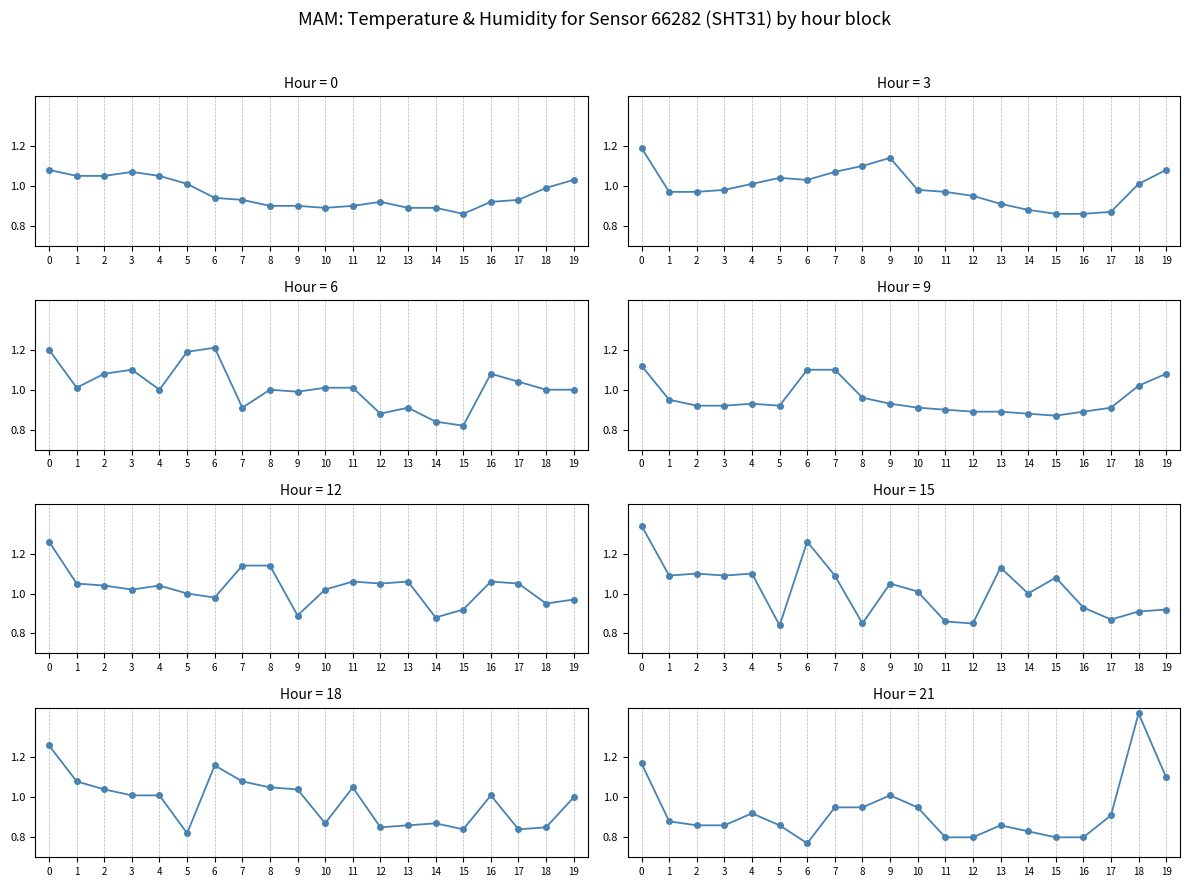

Which has a higher value, 2 or 13?

2